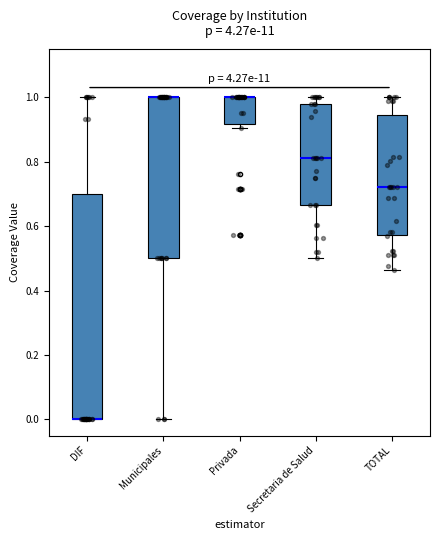

Where is the upper edge of the box for Privada on the y-axis? The values are not printed on the chart, so give them approximately, as read against the axis.

1.00